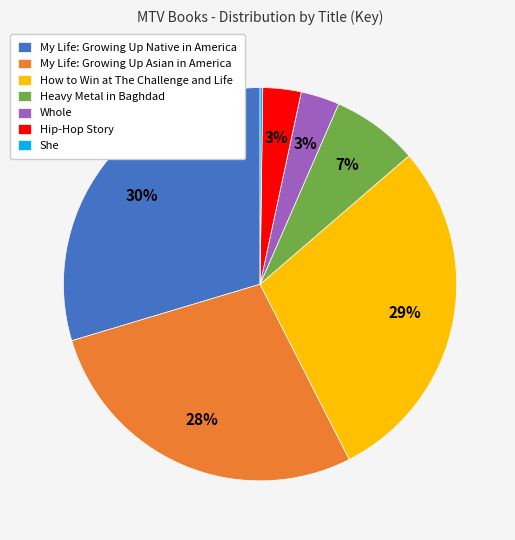

To the nearest percent, what is the difference between the Heavy Metal in Baghdad and Whole slice percentages?

4%